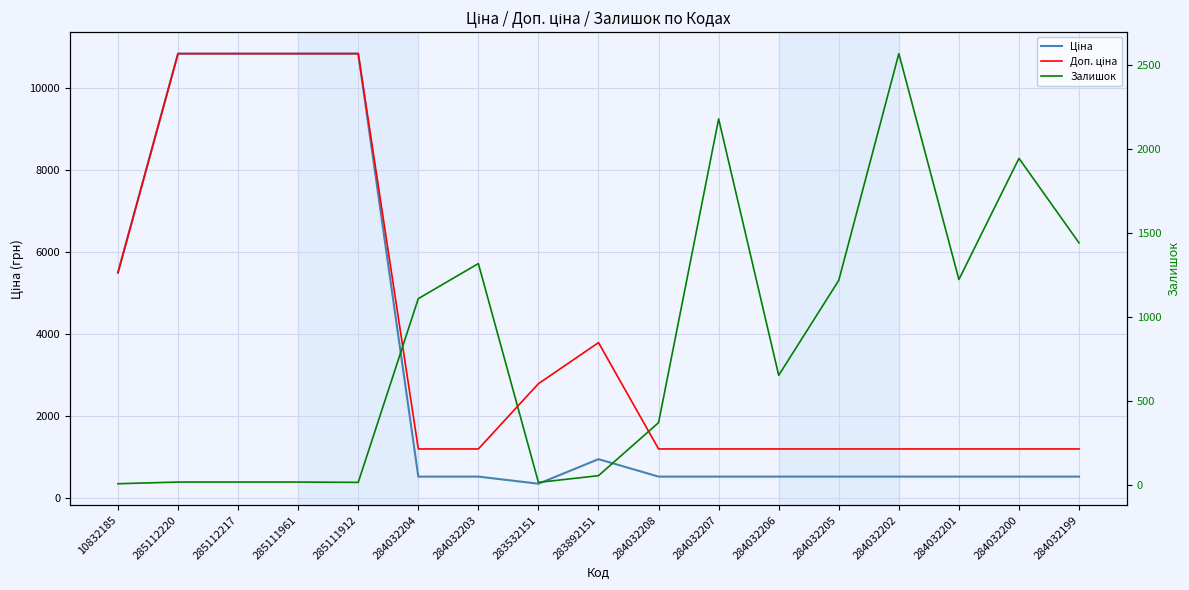

List the labels in order of Доп. ціна value, largest first.

285112220, 285112217, 285111961, 285111912, 10832185, 283892151, 283532151, 284032204, 284032203, 284032208, 284032207, 284032206, 284032205, 284032202, 284032201, 284032200, 284032199